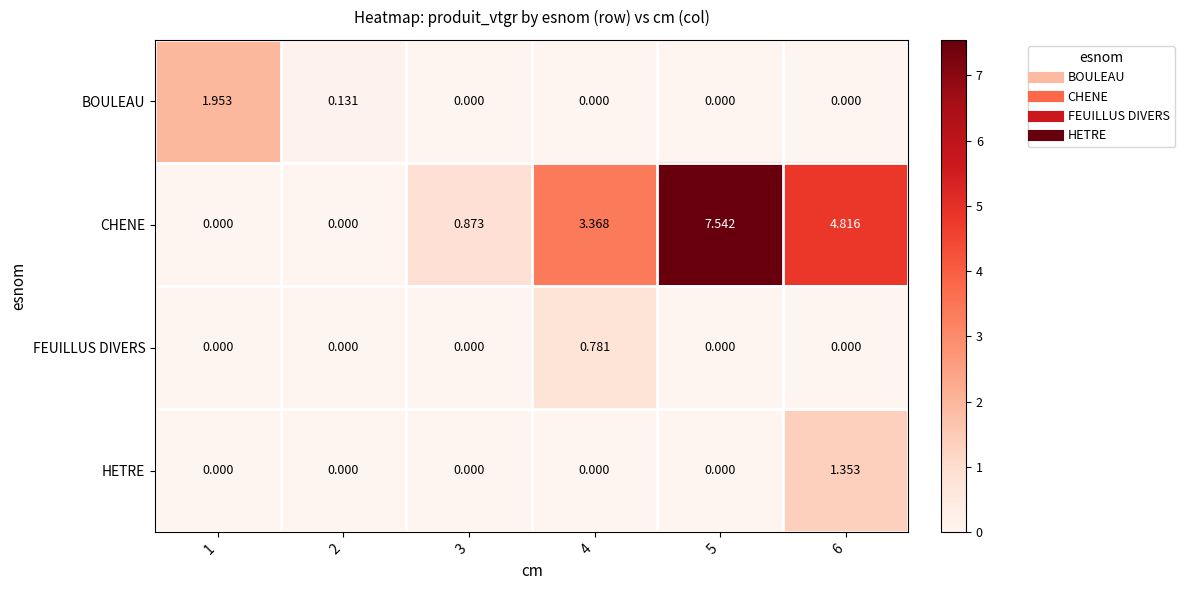

List the series in order of their peak value, highest first.

CHENE, BOULEAU, HETRE, FEUILLUS DIVERS